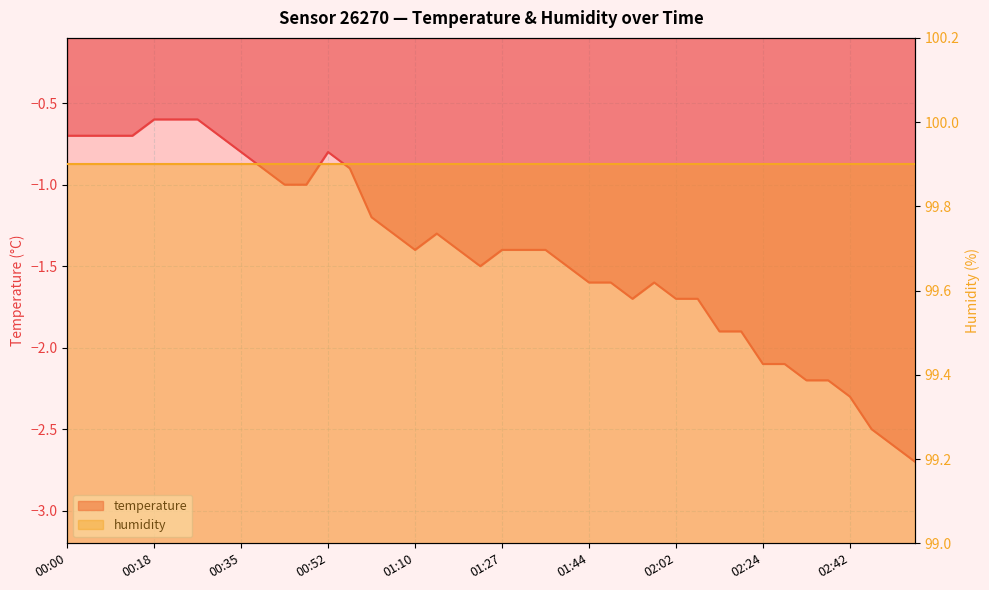

List the labels in order of value, largest first.

00:18, 00:22, 00:26, 00:00, 00:04, 00:09, 00:13, 00:31, 00:35, 00:52, 00:39, 00:57, 00:44, 00:48, 01:01, 01:05, 01:14, 01:10, 01:18, 01:27, 01:31, 01:36, 01:23, 01:40, 01:44, 01:49, 01:57, 01:53, 02:02, 02:06, 02:15, 02:20, 02:24, 02:29, 02:33, 02:37, 02:42, 02:46, 02:50, 02:55